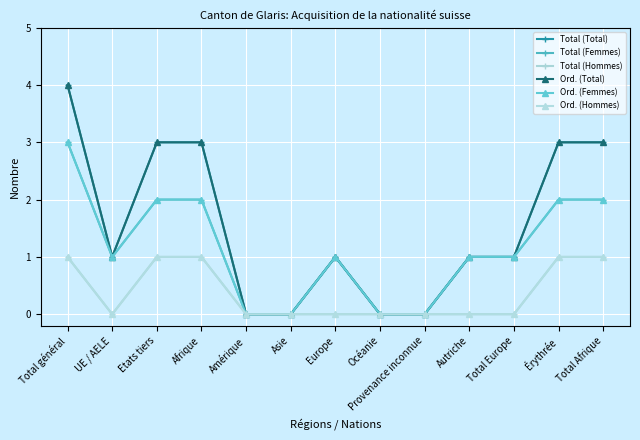

How many lines are shown in the chart?

6